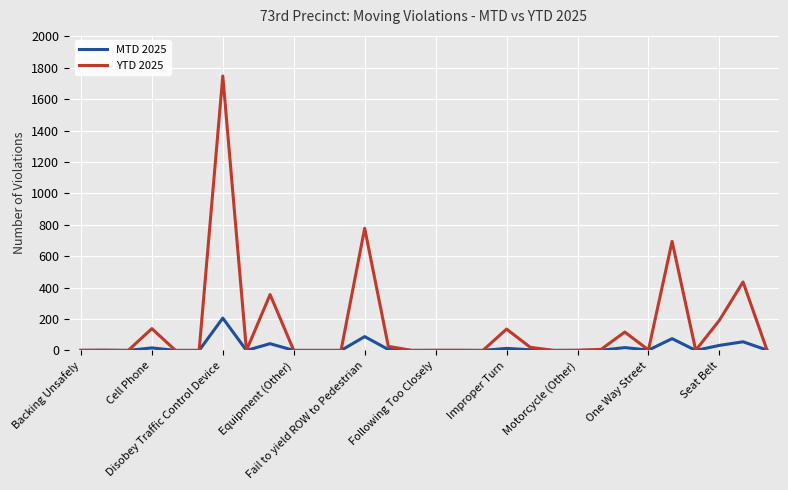

Which series has the widest spread of values?

YTD 2025